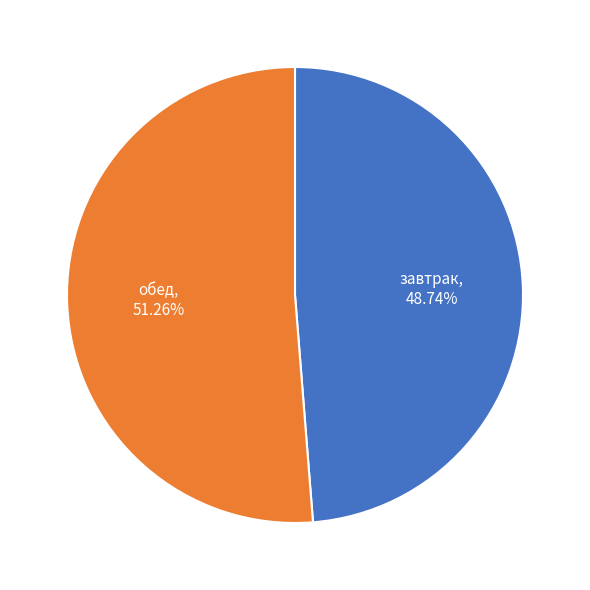

Is there a majority slice in this chart?

Yes